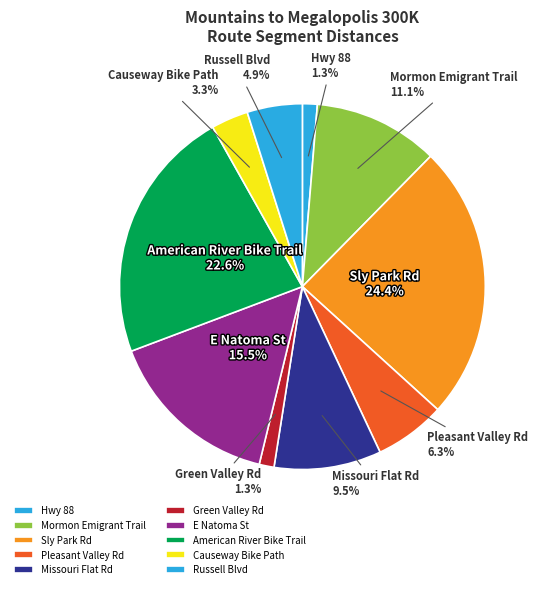

To the nearest percent, what is the difference between the largest and smallest slice percentages?

23%